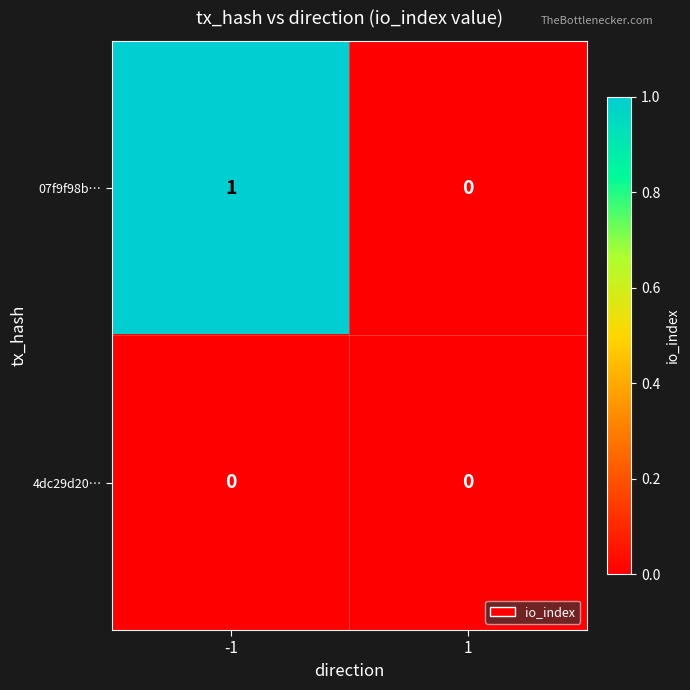

Reading right to left, list all the values displayed in this chart.

07f9f98b…: 0	1
4dc29d20…: 0	0